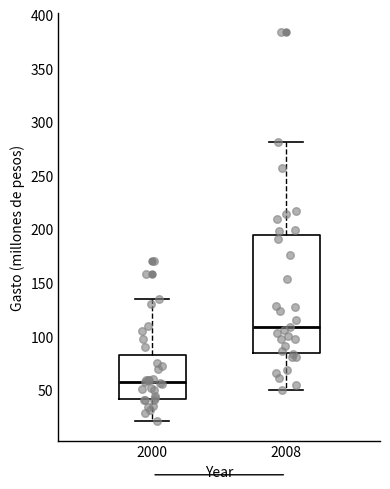

Where is the upper edge of the box at x = 2000 on the y-axis? The values are not printed on the chart, so give them approximately, as read against the axis.

85